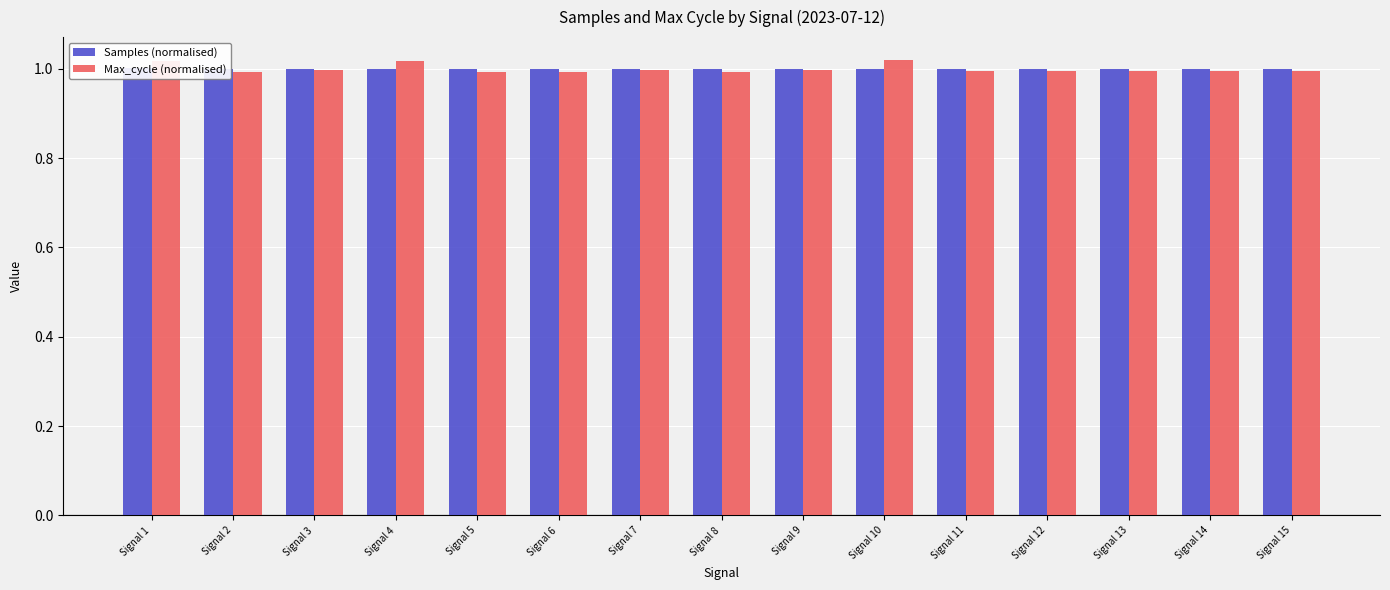

Is it true that Max_cycle (normalised) equals 1.0 at Signal 4?

True